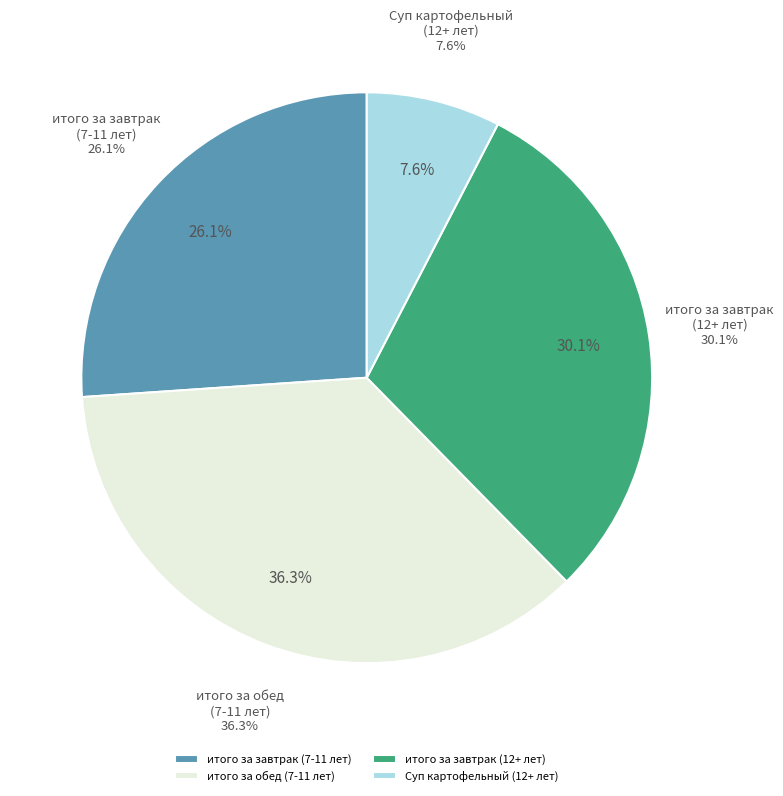

Is итого за завтрак (7-11 лет) the majority of the pie?

No